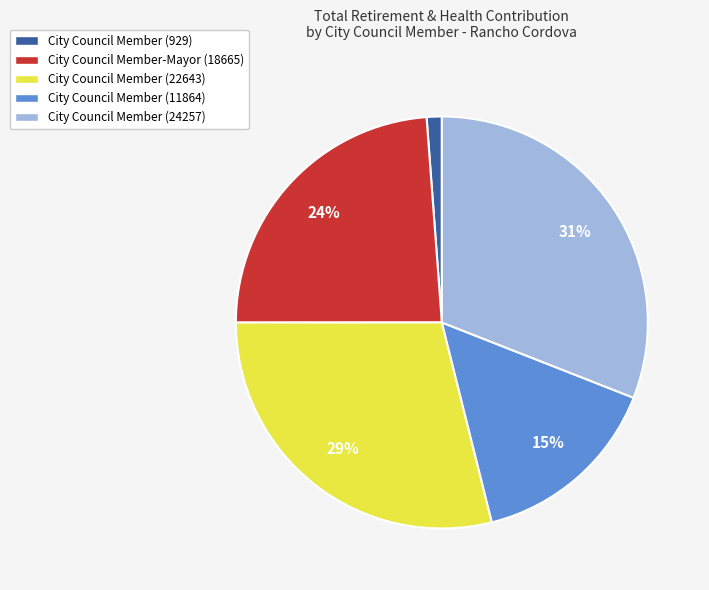

Do City Council Member (22643) and City Council Member (11864) together represent more than half of the pie?

No